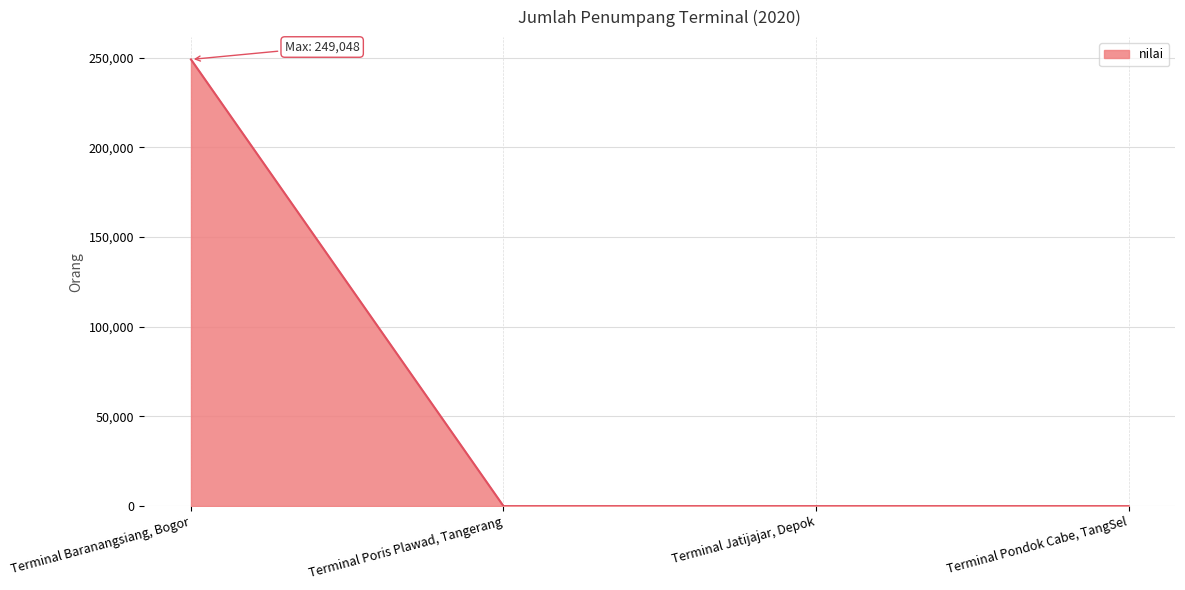

Which category has the highest value across all series?

Terminal Baranangsiang, Bogor